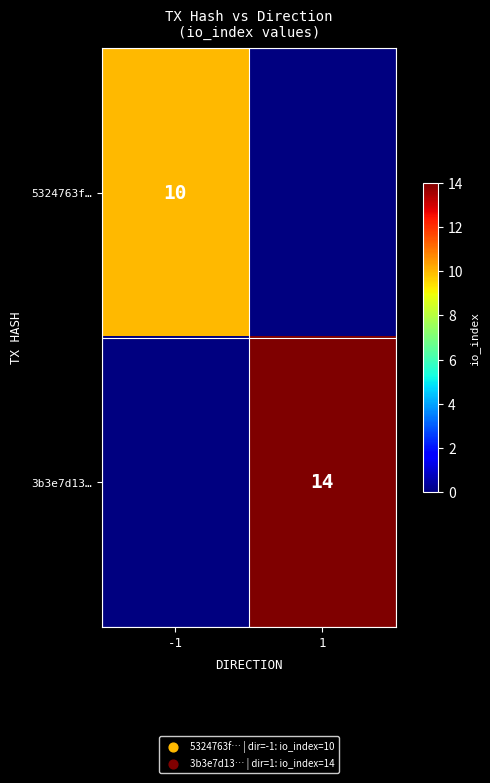

The 3b3e7d13… series shows 23 at 1. True or false?

False